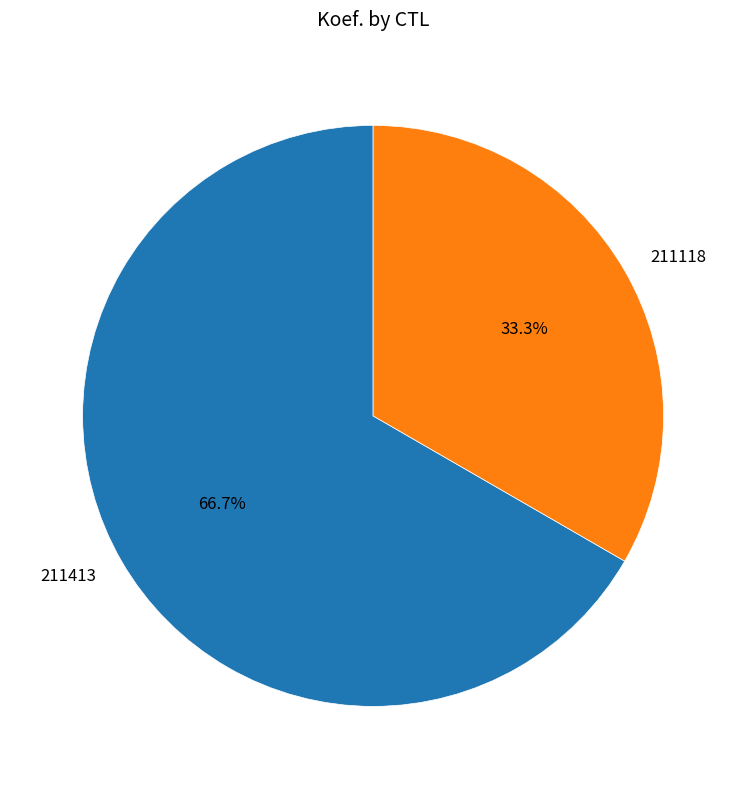

To the nearest percent, what is the average slice percentage?

50%